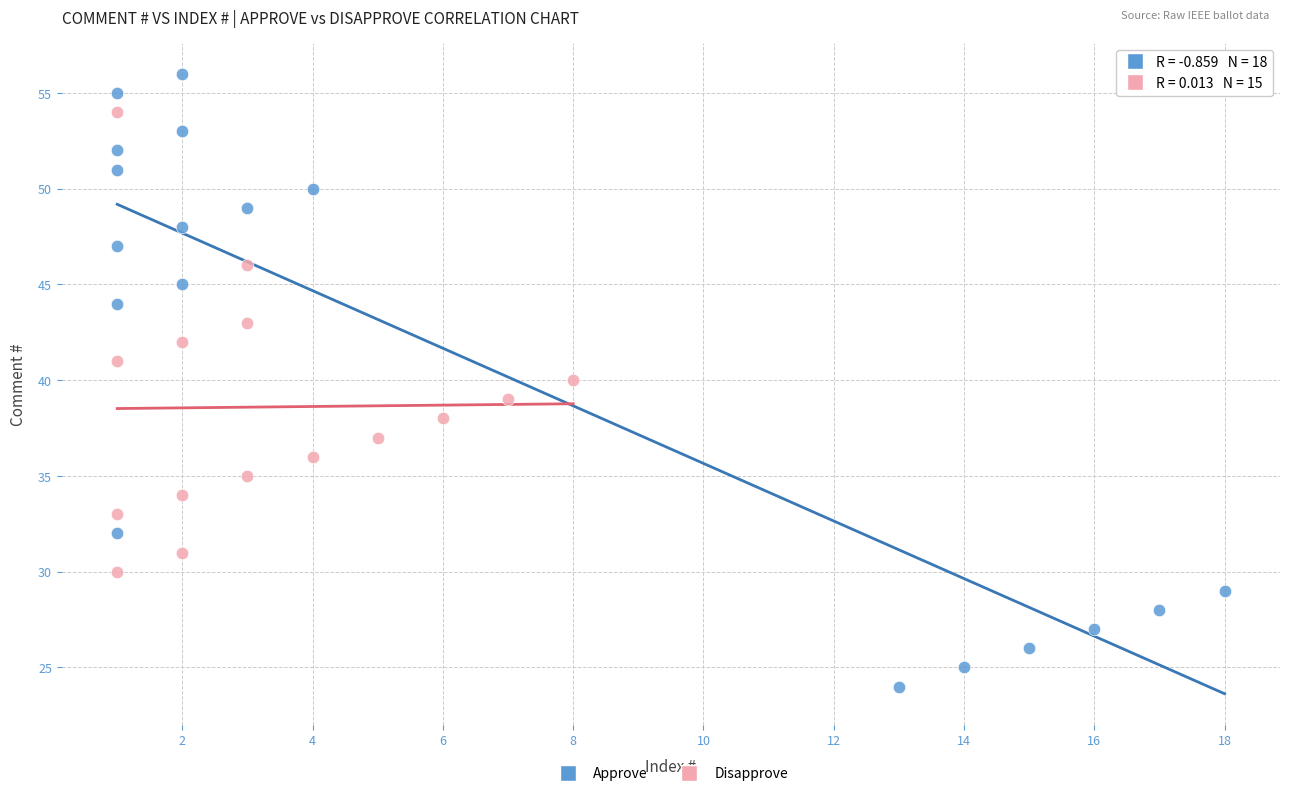

What are all the series names shown in the legend?

Approve, Disapprove